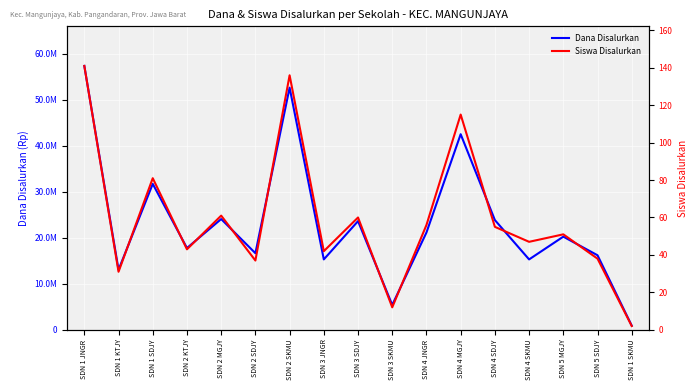

The value of Siswa Disalurkan at SDN 4 MGJY is 115. True or false?

True